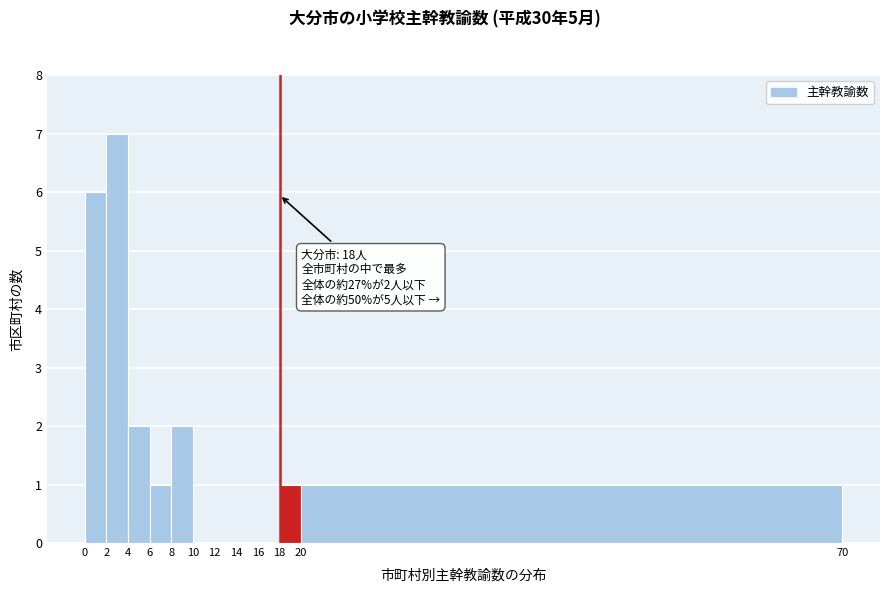

Which range on the x-axis has the tallest bar?

2 to 4